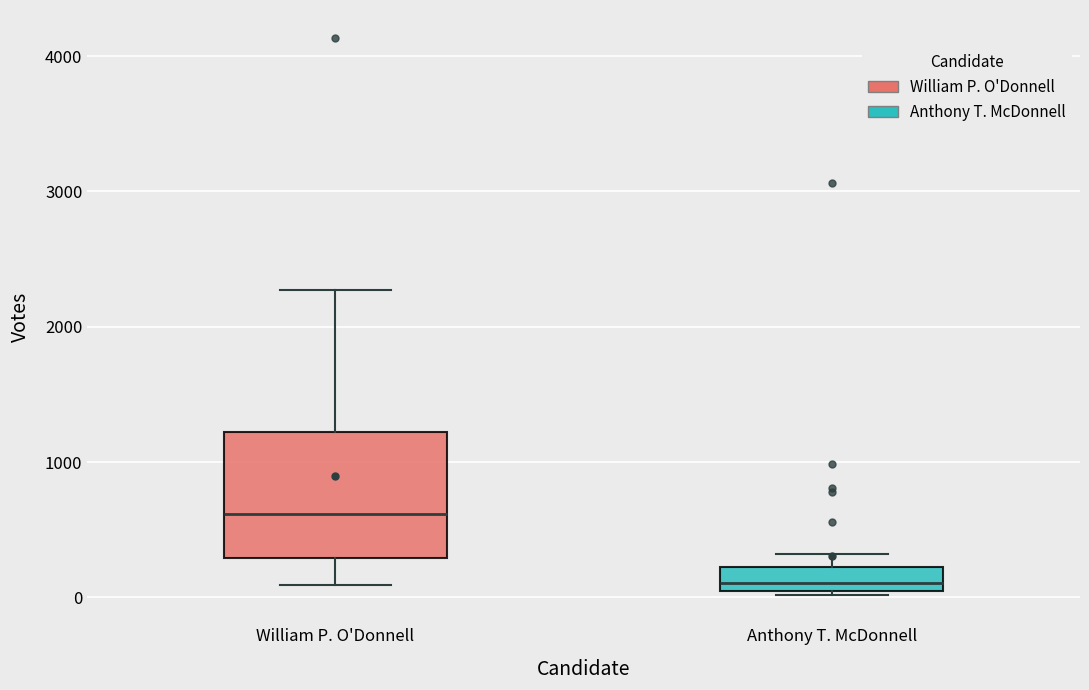

Reading left to right, read every box against the y-axis: the position of its median line, the range the box covers, and the ends of its whiskers. The values are not printed on the chart, so give them approximately, as read against the axis.

William P. O'Donnell: median 600, box 300 to 1200, whiskers 100 to 2300
Anthony T. McDonnell: median 100, box 0 to 200, whiskers 0 (just below the box's lower edge) to 300